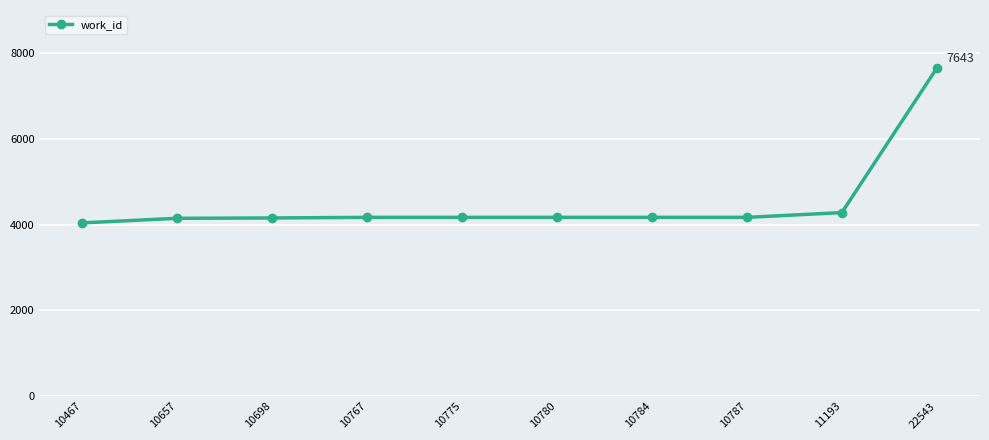

What is the minimum value shown in the chart?

4038